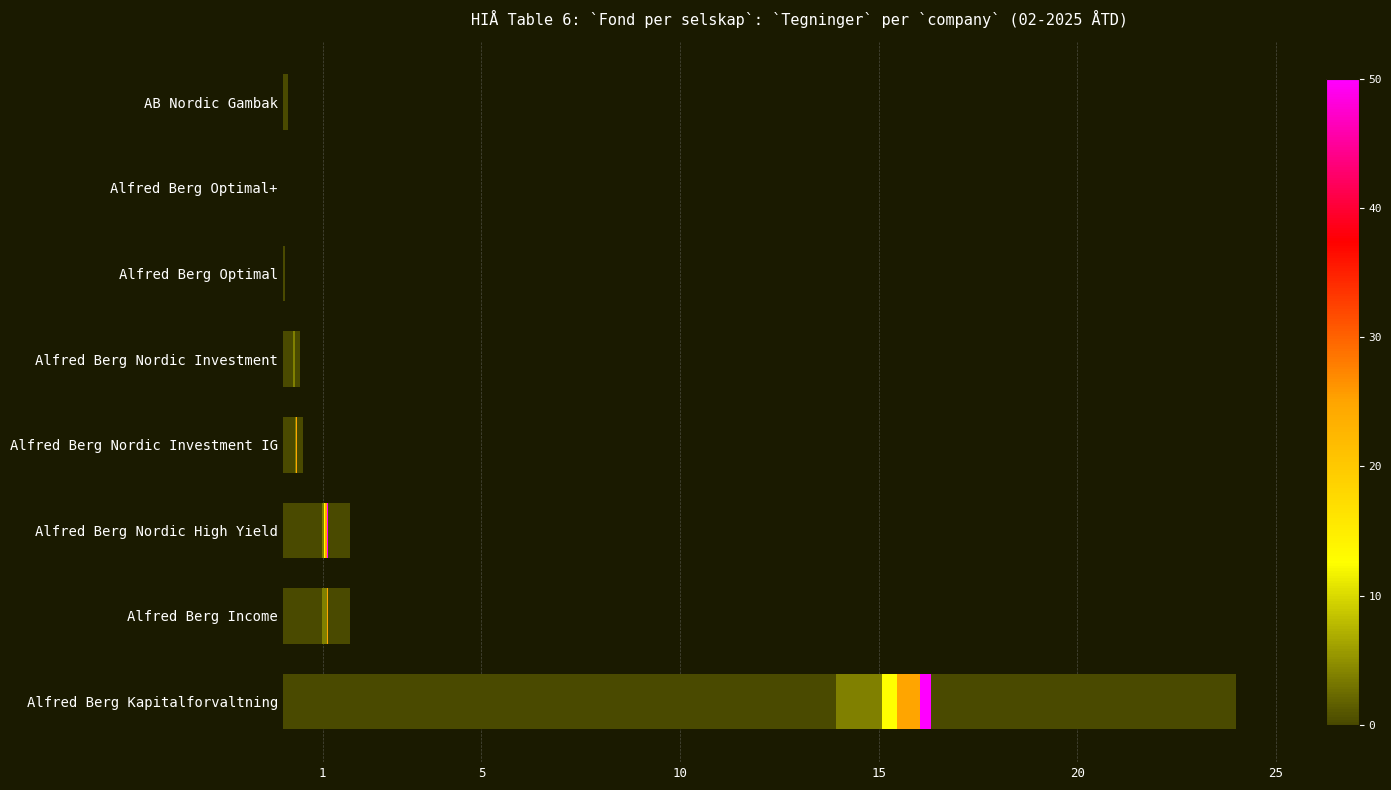

How many groups of bars are there?

8